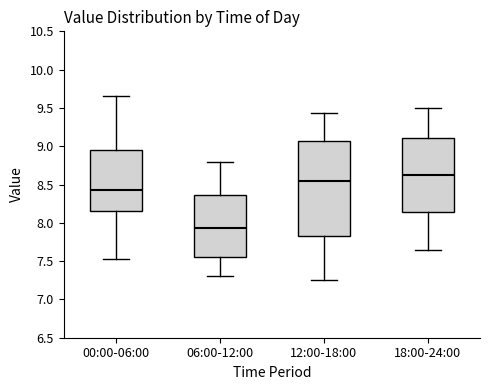

Comparing the boxes themselves (not the whiskers), which one is the tallest?

12:00-18:00